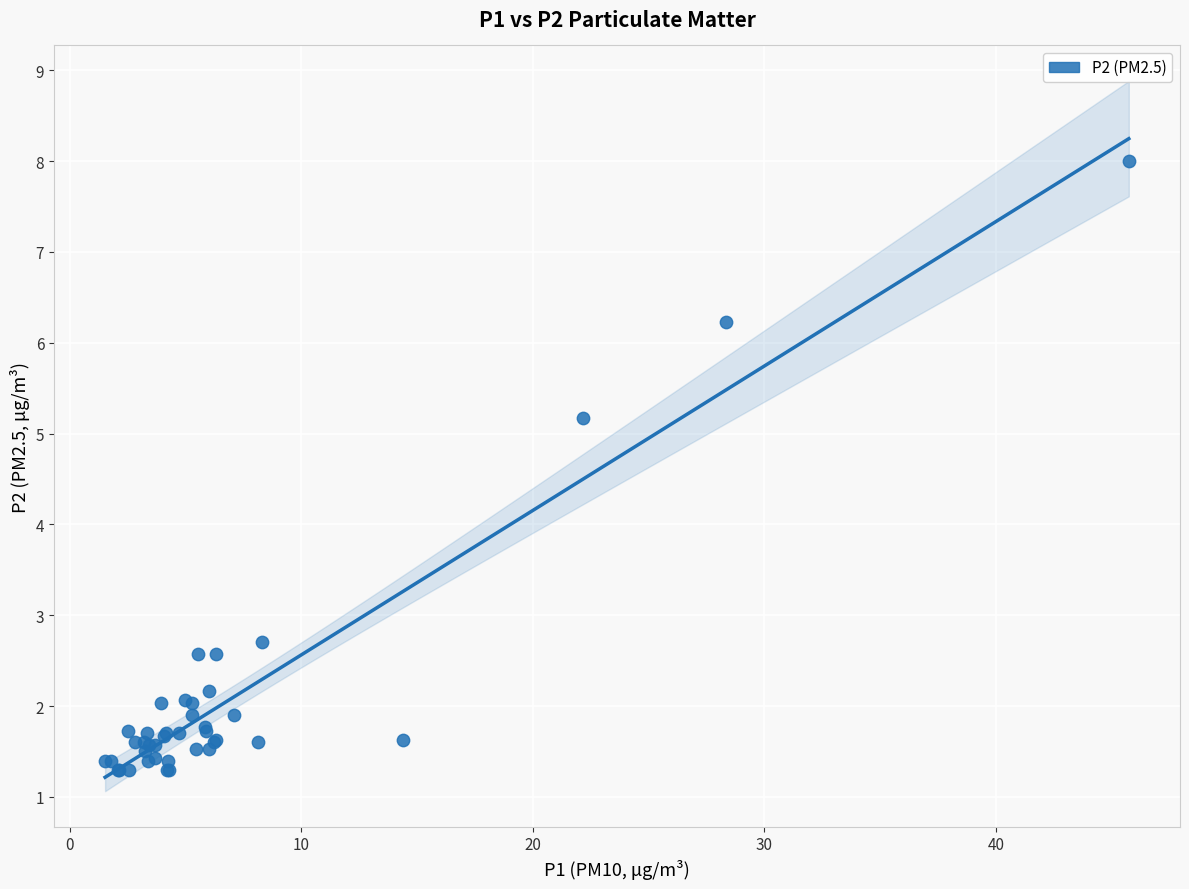

What Y value in the scatter plot is closest to 4?

5.2